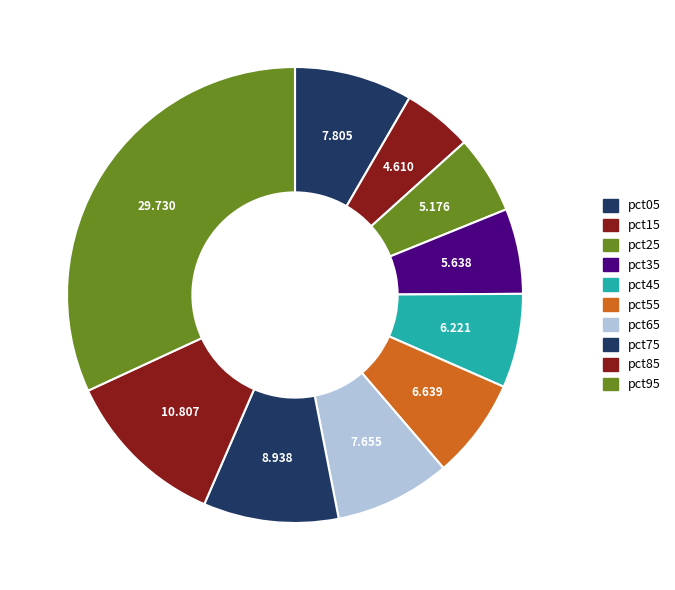

Which category has the smallest portion of the pie?

pct15